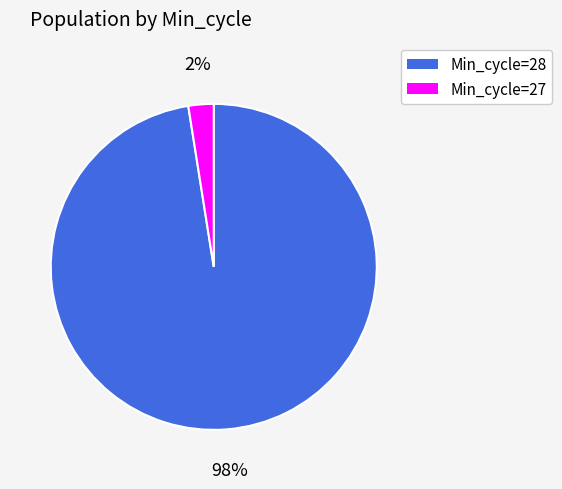

Is there a majority slice in this chart?

Yes